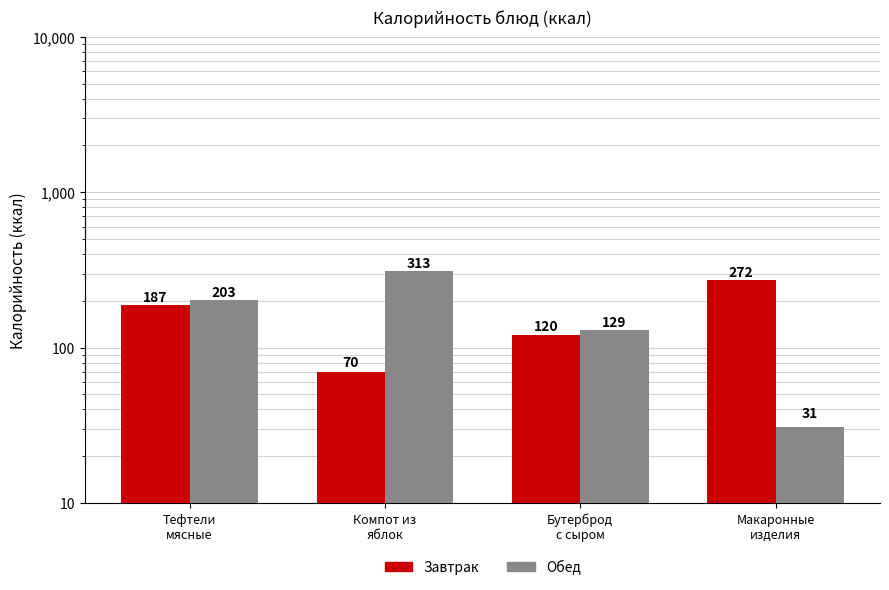

How many bars are there in total?

8